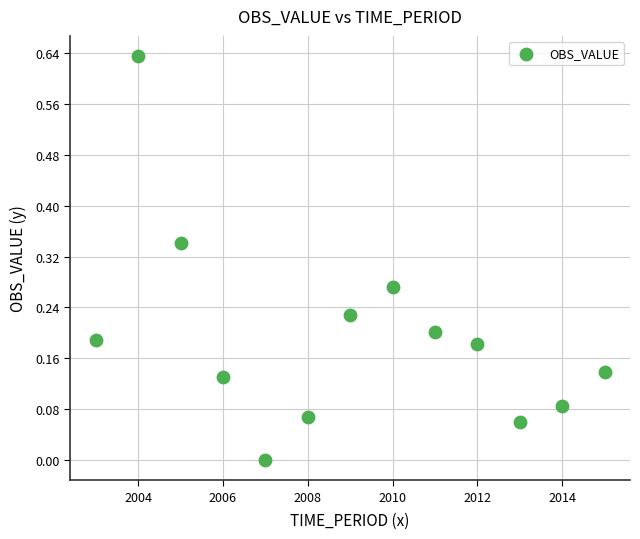

What is the range of X values (max minus min)?

12.0